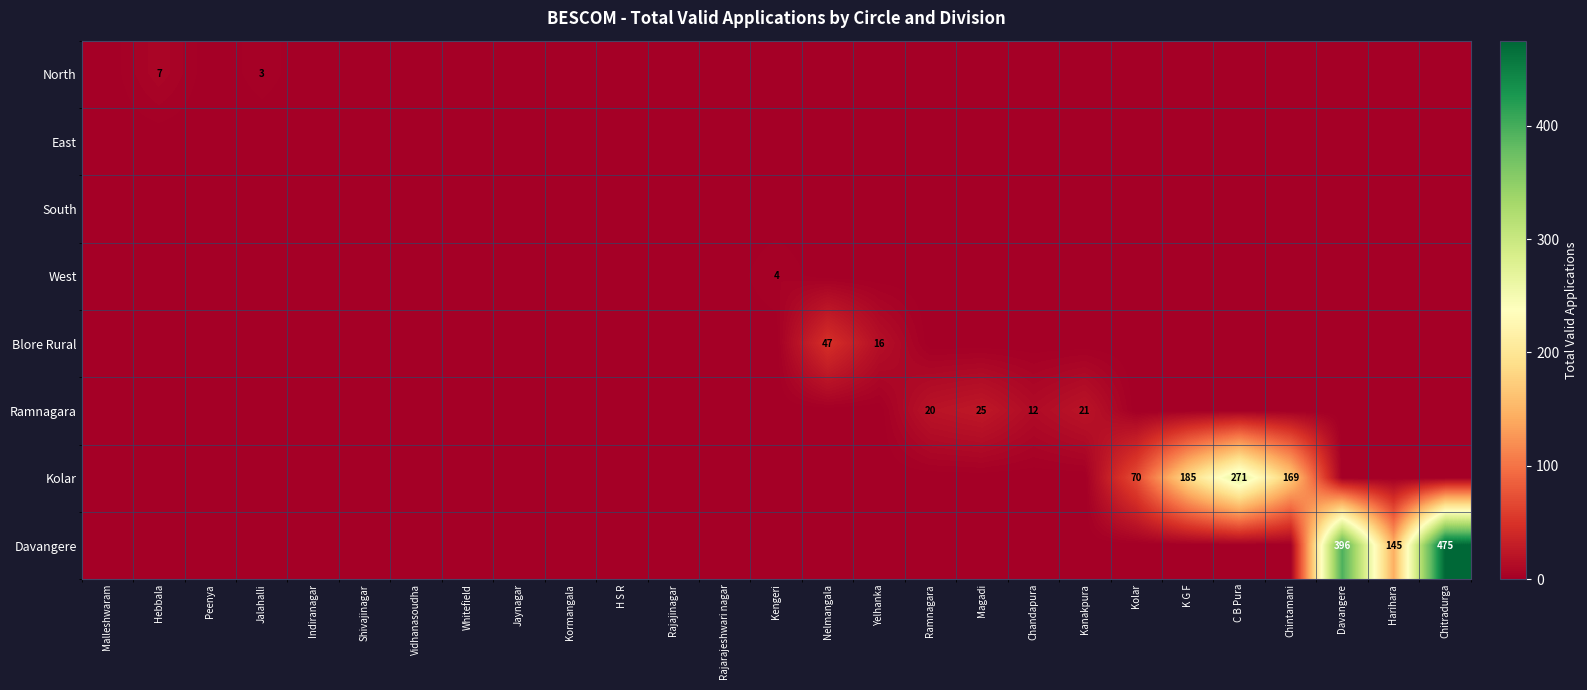

Count the number of categories in the chart.

27